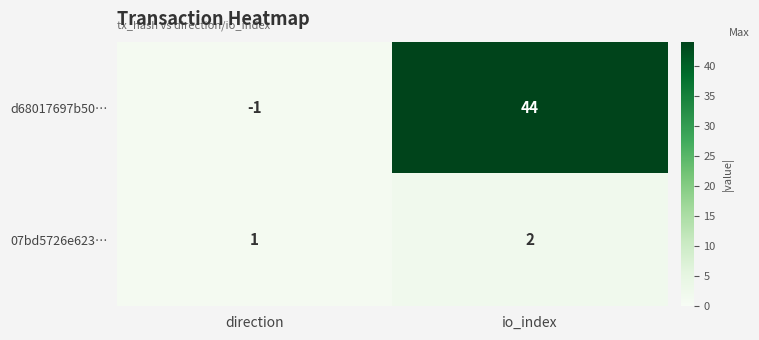

At which category does the chart reach its minimum across all series?

direction